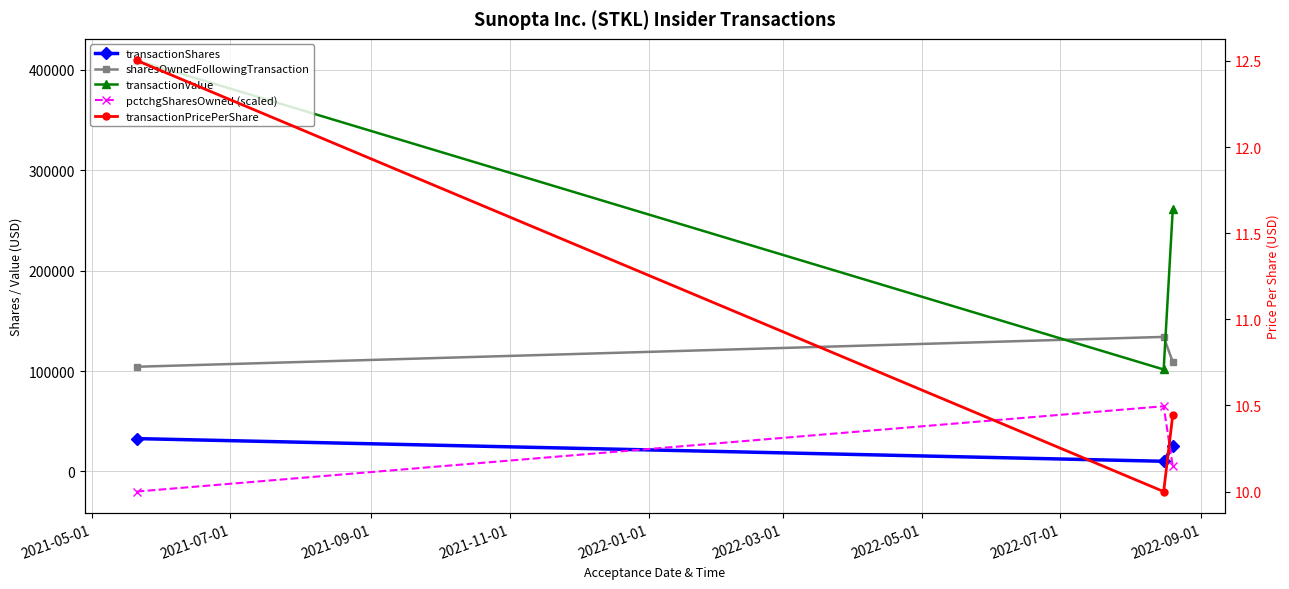

True or false: sharesOwnedFollowingTransaction has a value of 104315.0 at 2021-05-01.

True